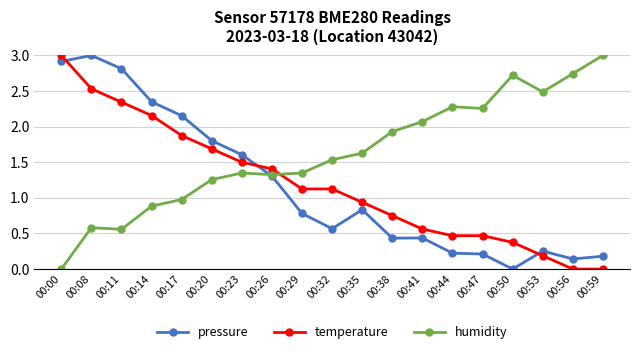

What is the greatest value displayed?

3.0